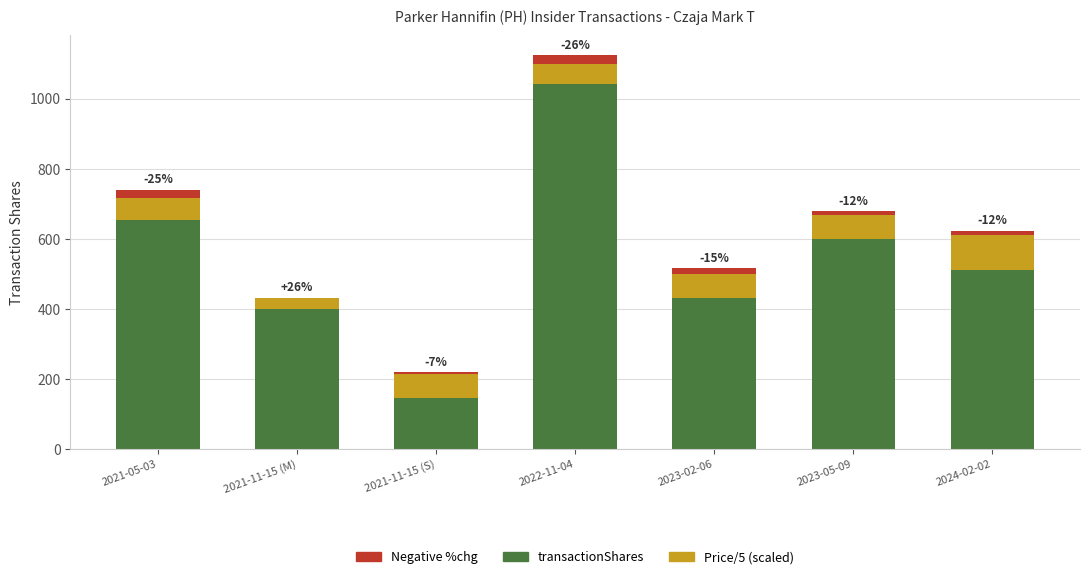

At which category is the sum across all series the highest?

2022-11-04